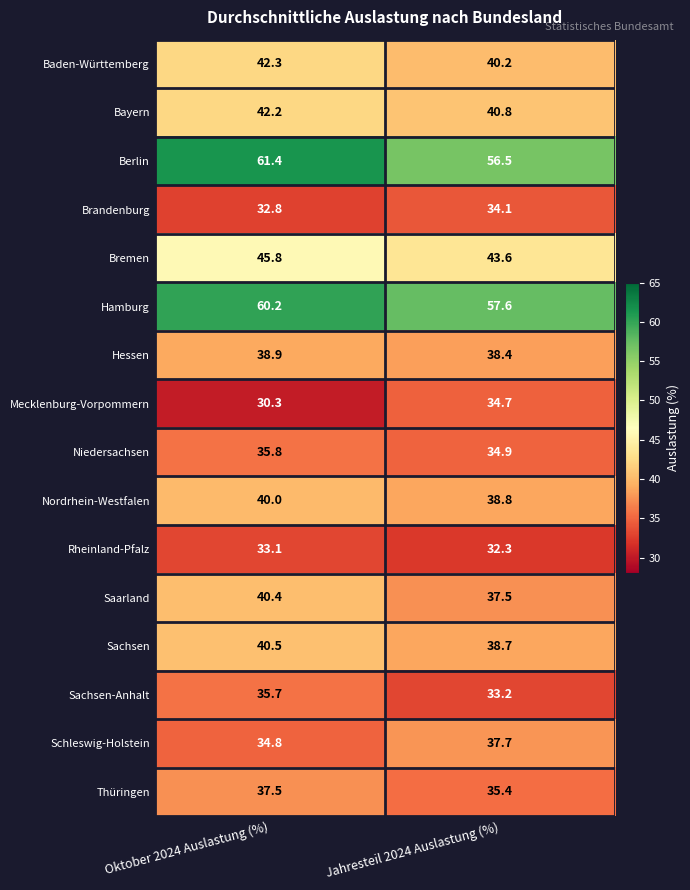

At which label does Niedersachsen reach its peak?

Oktober 2024 Auslastung (%)